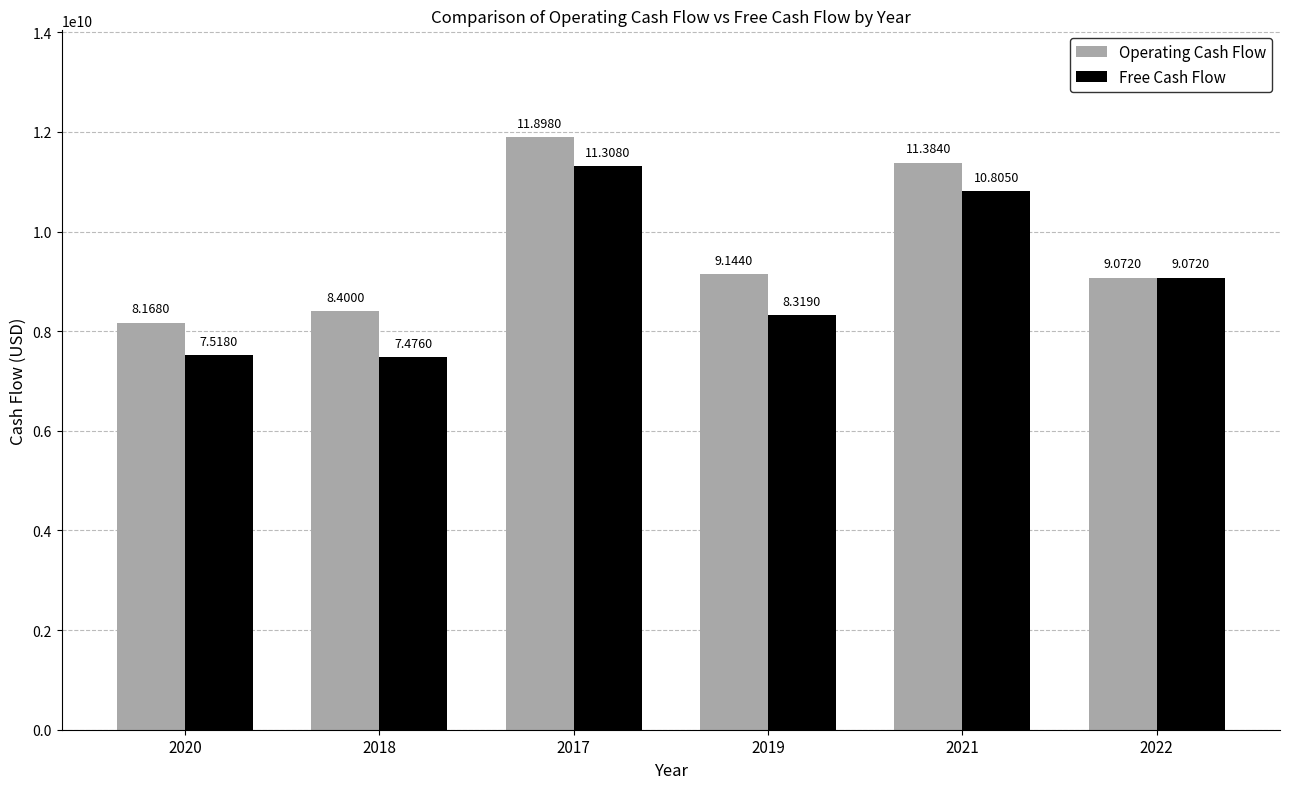

Which series has the largest total across all categories?

Operating Cash Flow